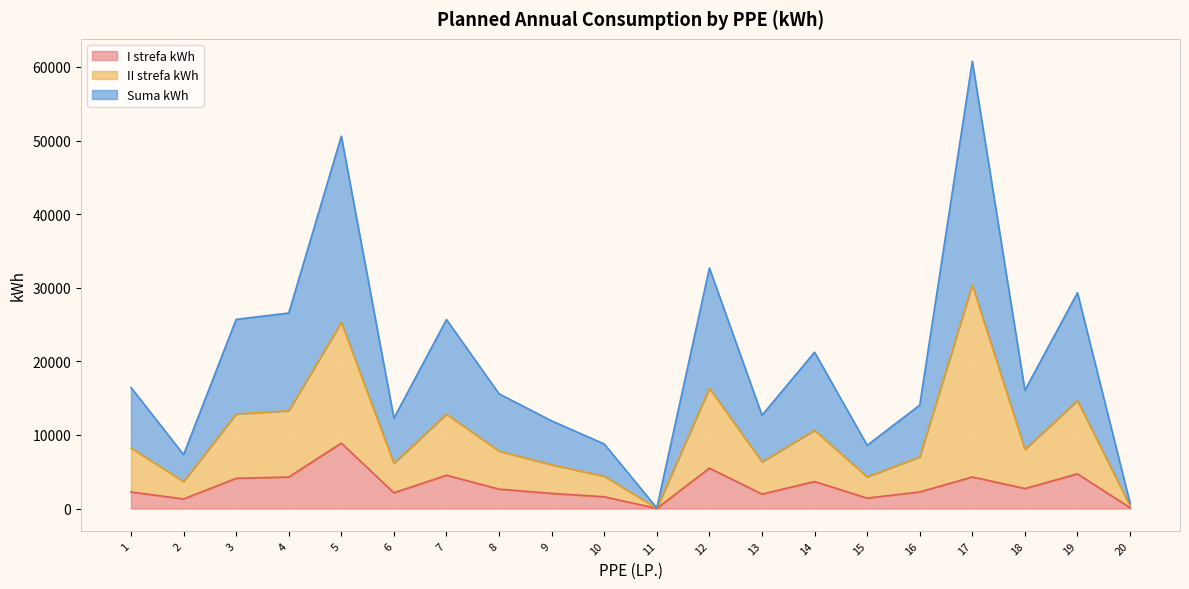

What is the value of the Suma kWh point at the 2nd from the left?

7320